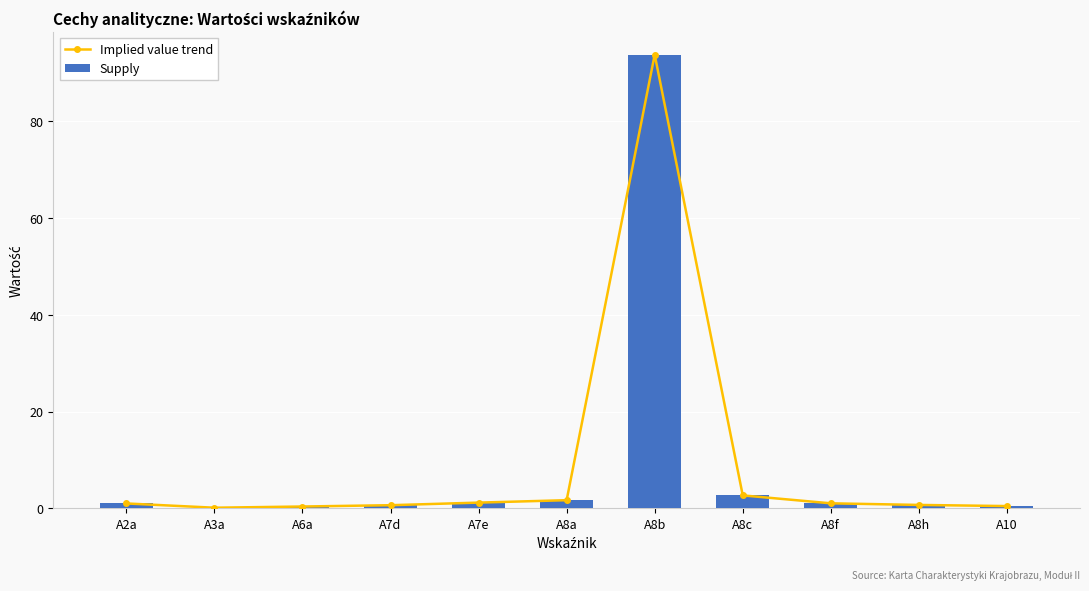

What is the sum of all Supply values?

103.6